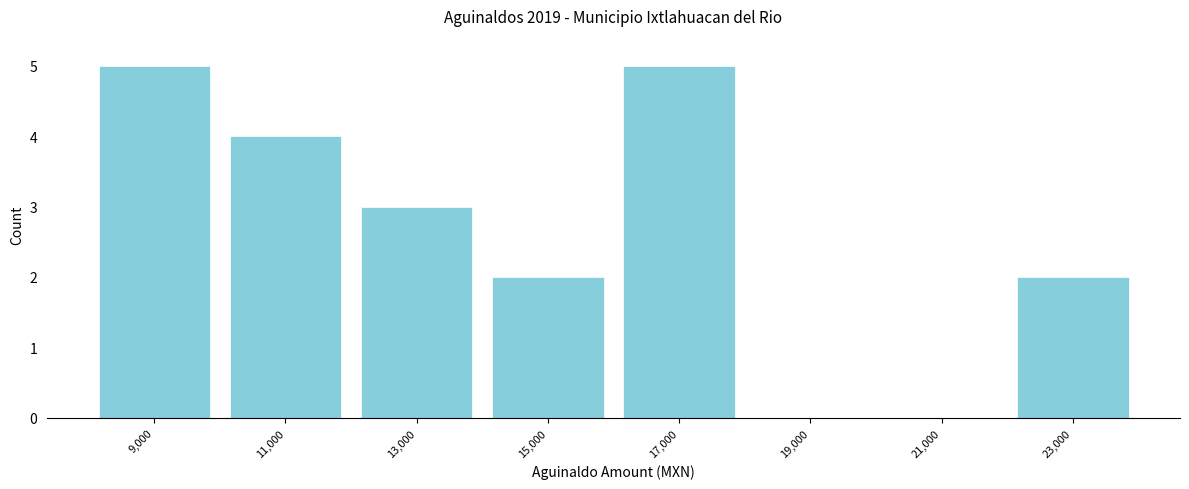

Reading left to right, list every bar in this chart as the range it spans on the x-axis followed by its height. The values are not printed on the chart, so give them approximately, as read against the axis.

8000 to 10000: 5
10000 to 12000: 4
12000 to 14000: 3
14000 to 16000: 2
16000 to 18000: 5
18000 to 20000: 0
20000 to 22000: 0
22000 to 24000: 2